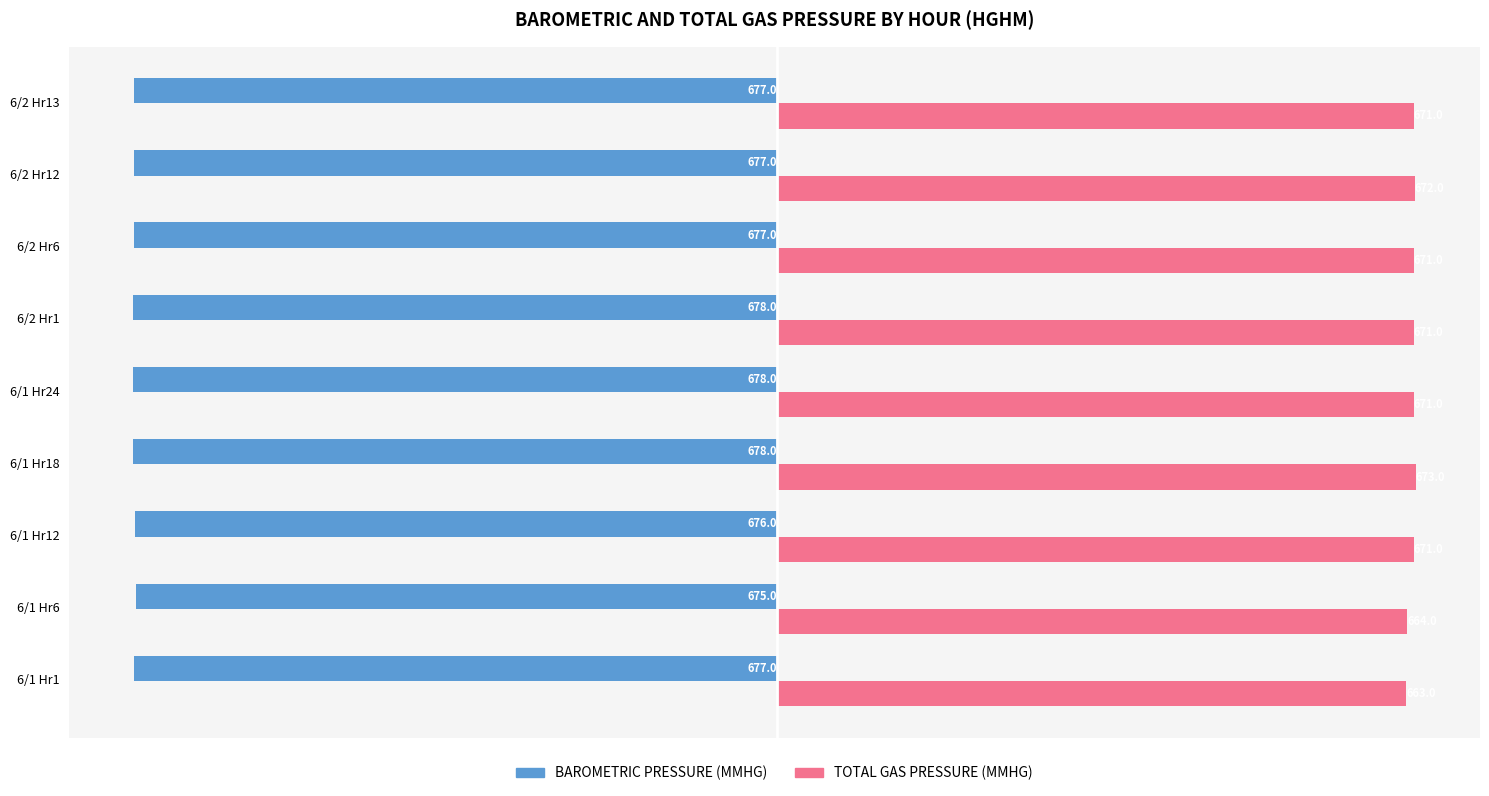

What is the lowest value of the TOTAL GAS PRESSURE (MMHG) series?

663